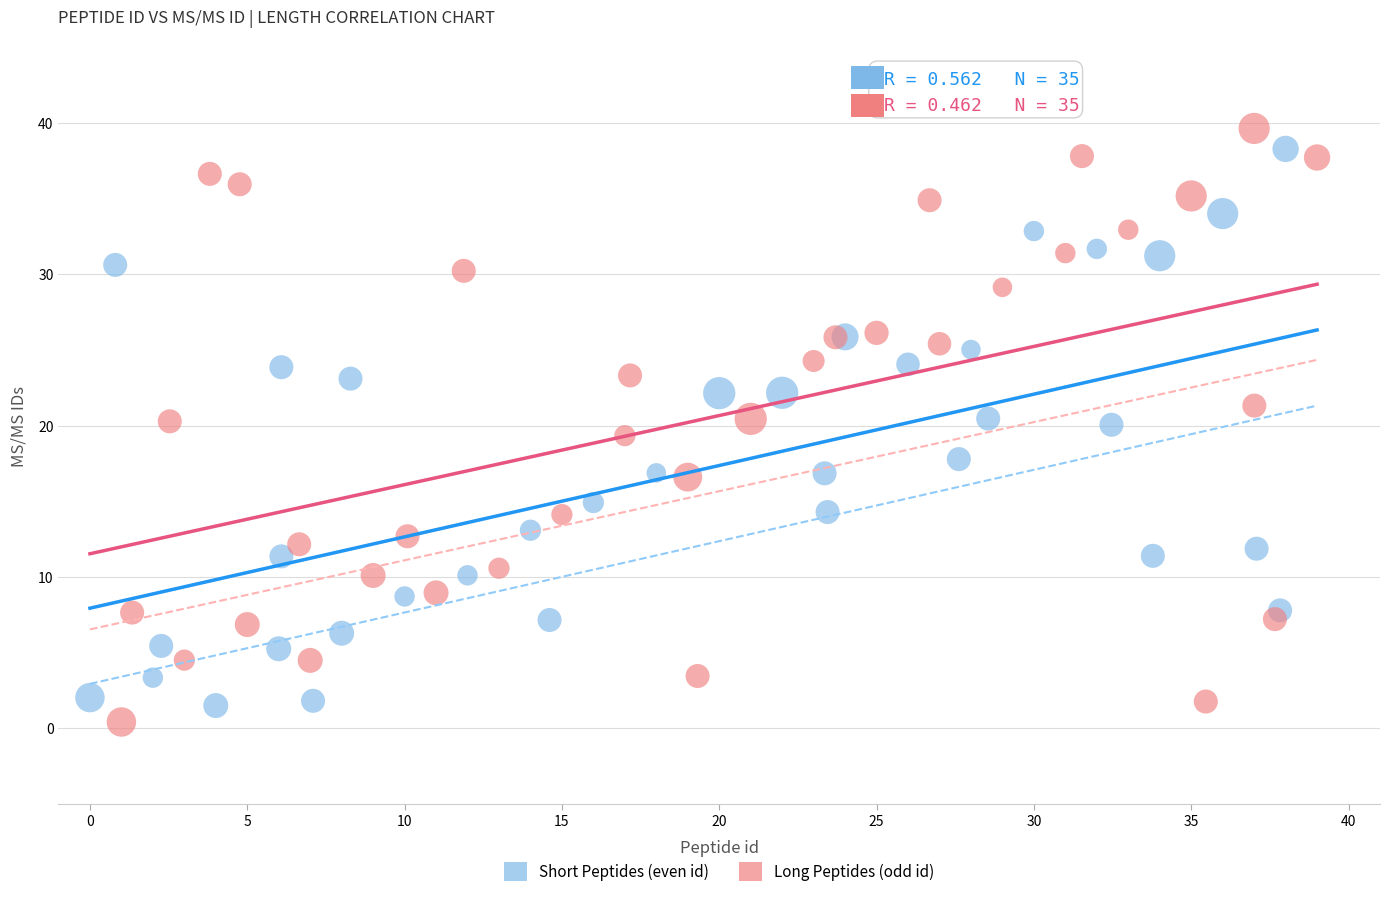

Which series reaches the minimum Y coordinate?

Long Peptides (odd id)